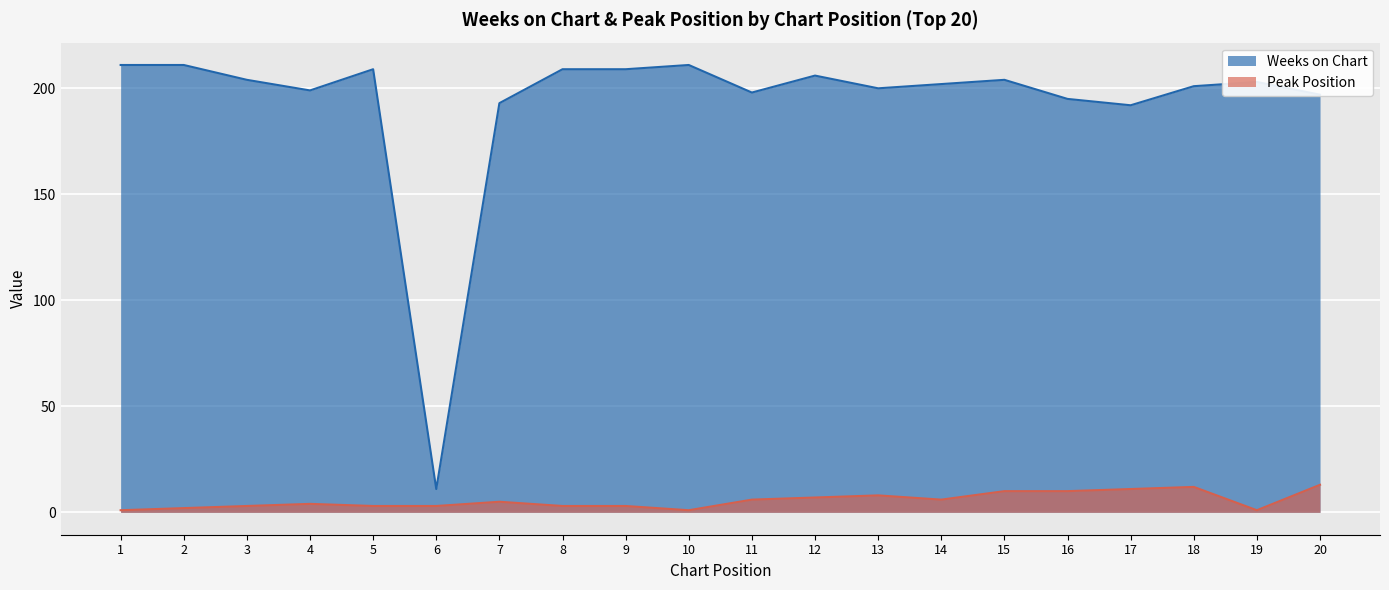

List the series in order of their peak value, highest first.

Weeks on Chart, Peak Position